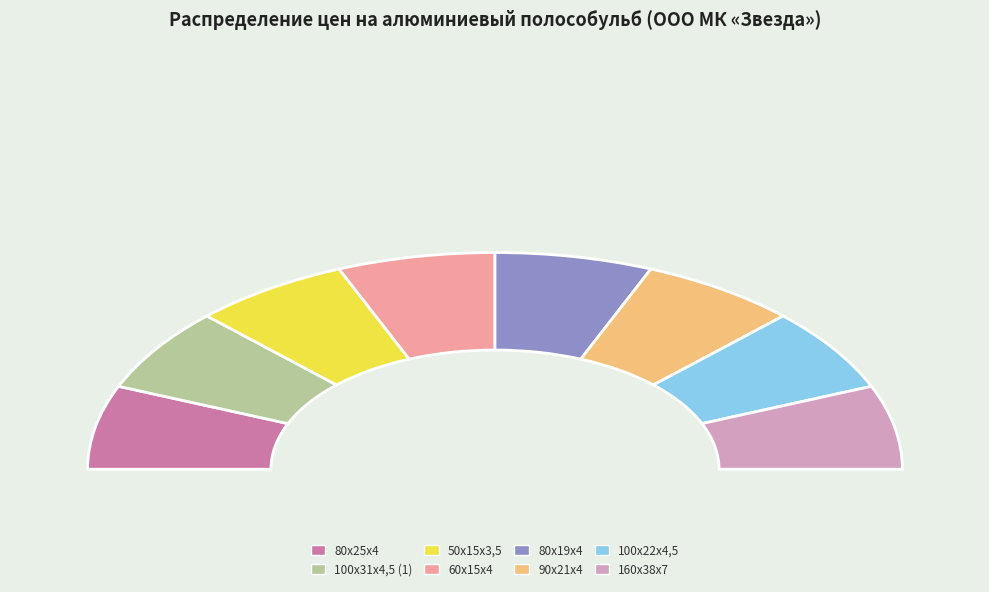

The 100х22х4,5 slice represents 13% of the pie. True or false?

True